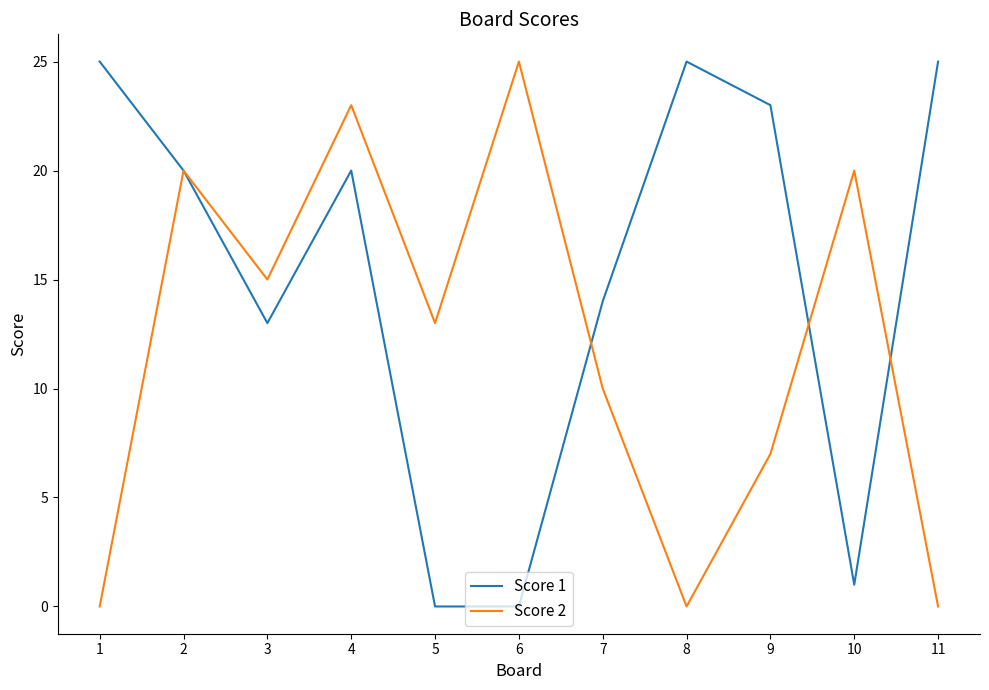

Is it true that Score 2 equals 9 at 8?

False